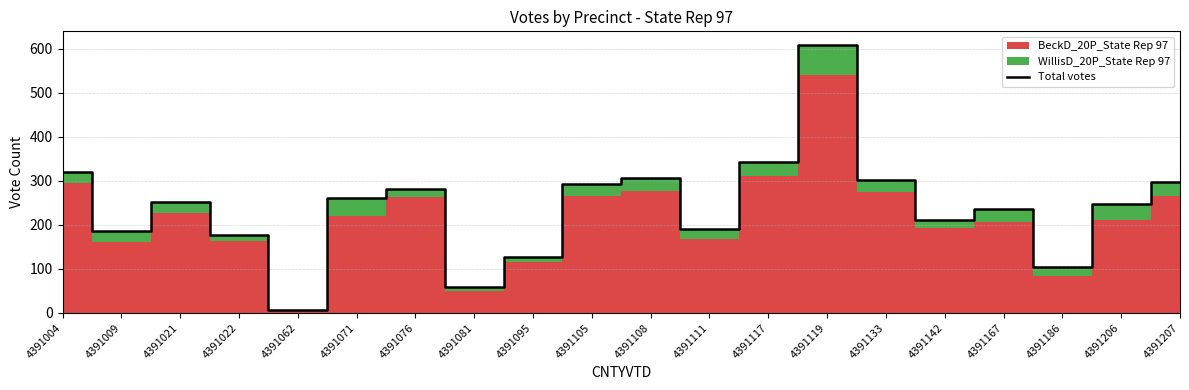

Is it true that Total votes equals 415 at 4391071?

False